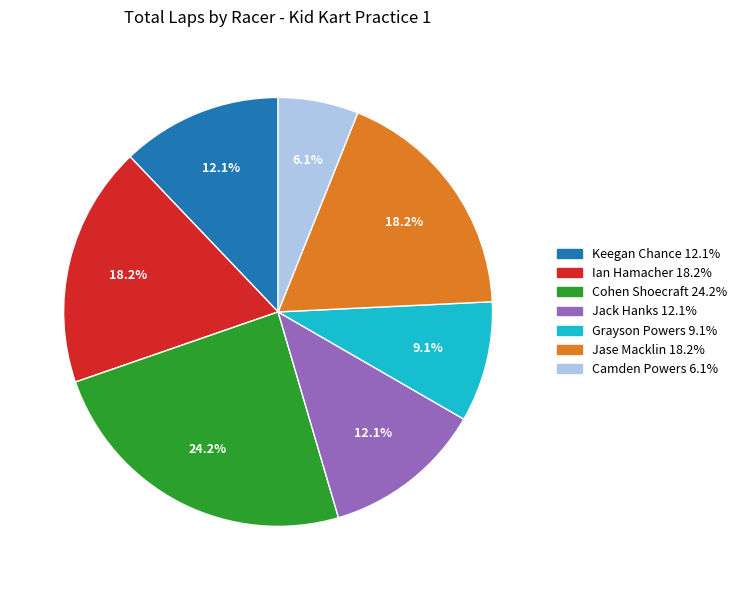

What percentage is the Camden Powers slice, to the nearest percent?

6%